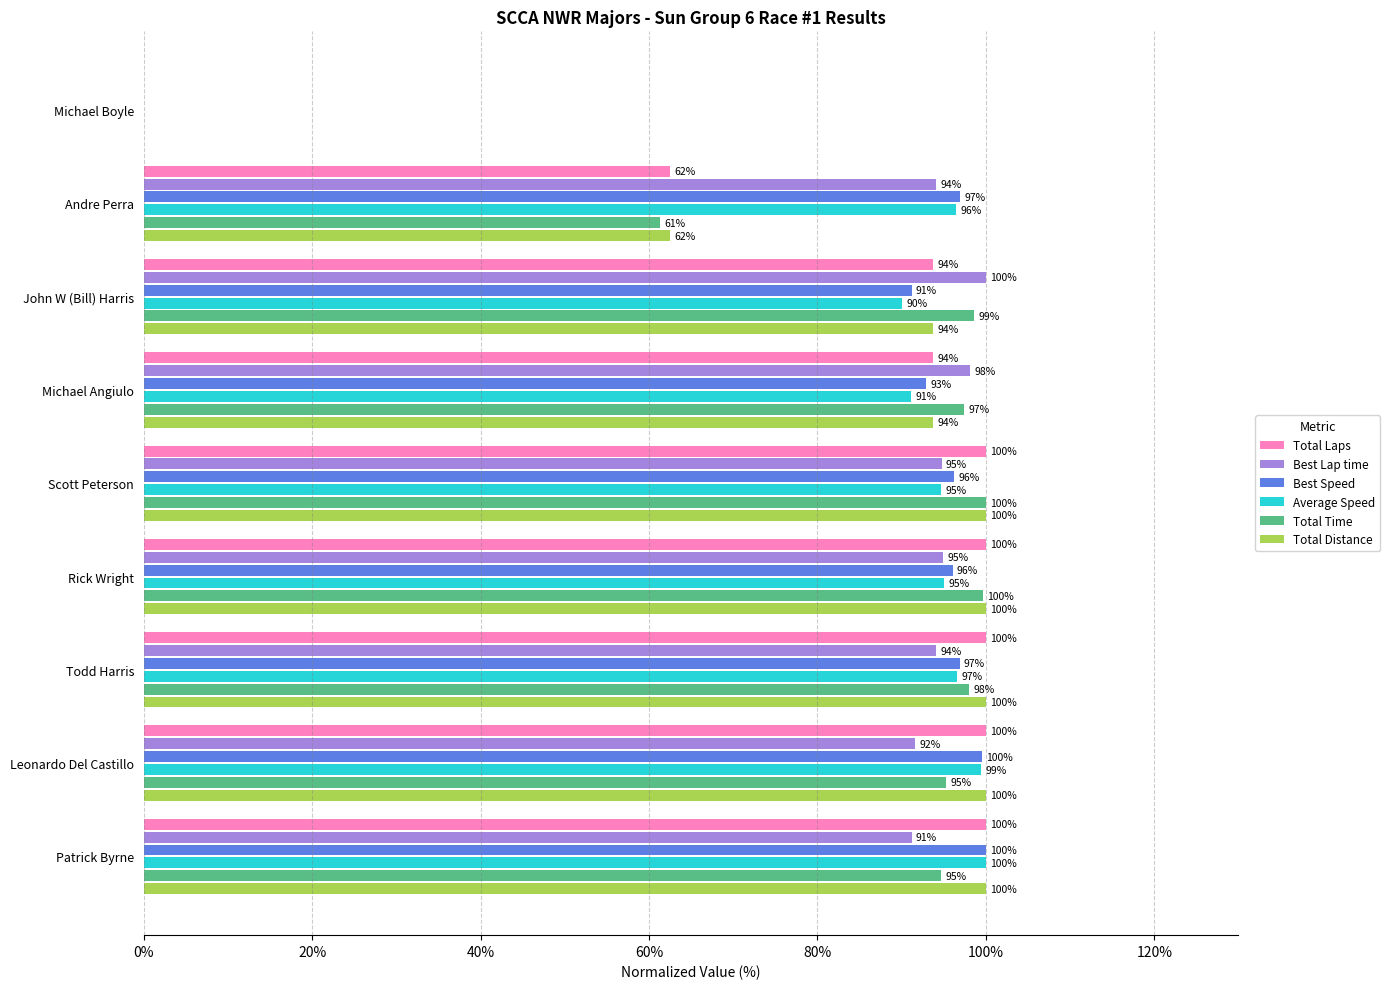

Is it true that Total Distance equals 179.4 at Todd Harris?

False